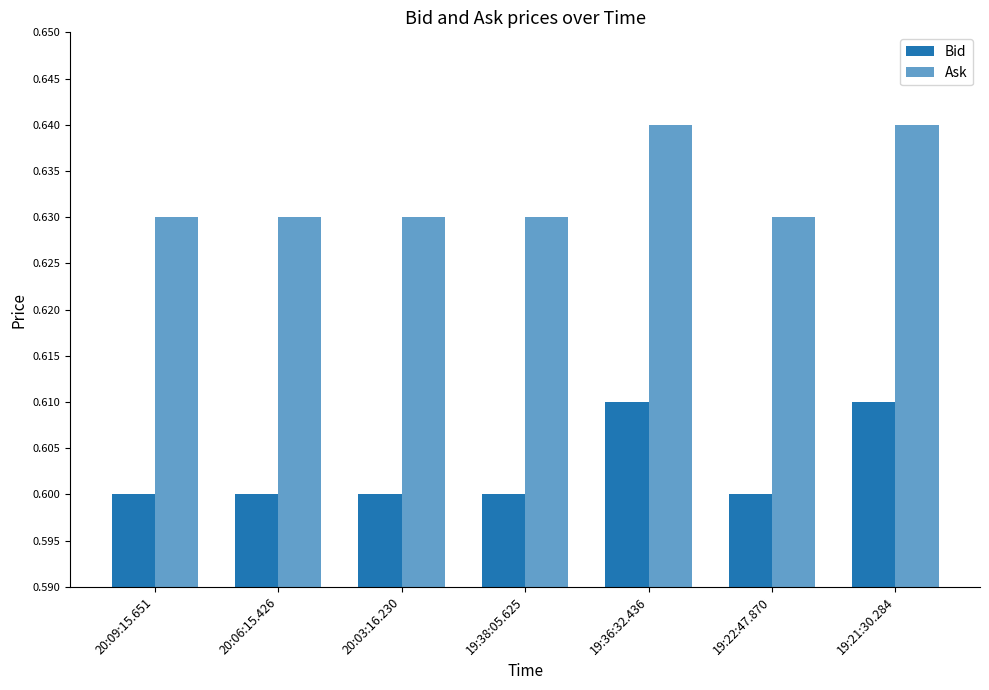

At which category does the chart reach its peak across all series?

19:36:32.436